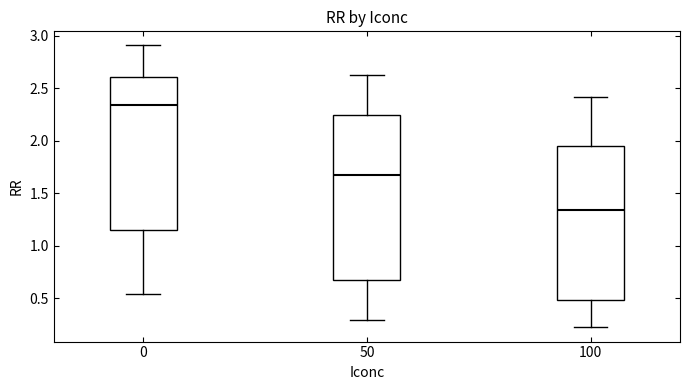

Which box has the lowest median line?

100